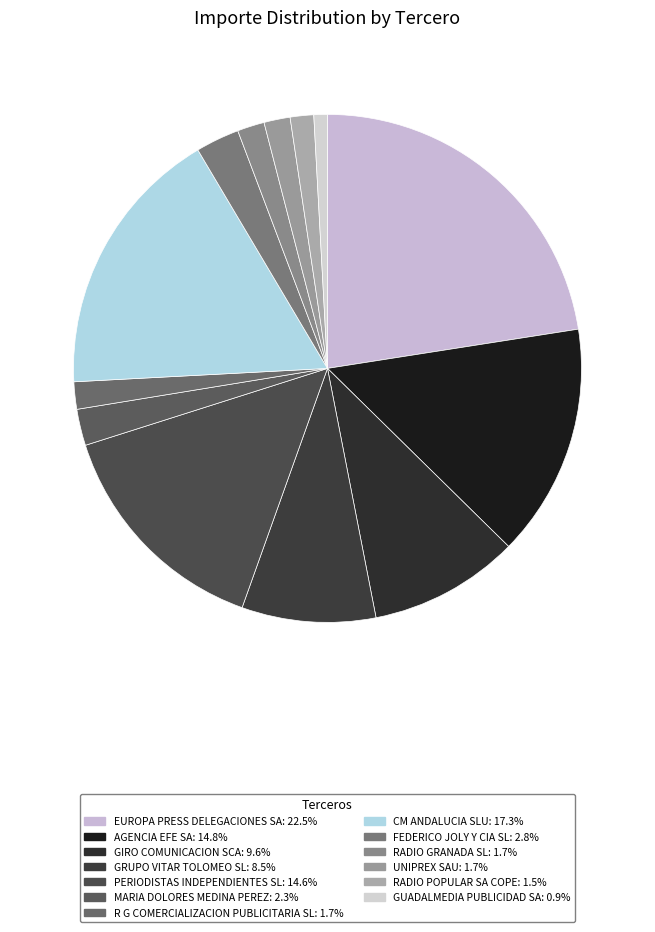

Rank the categories by value from lowest to highest.

GUADALMEDIA PUBLICIDAD SA, RADIO POPULAR SA COPE, UNIPREX SAU, RADIO GRANADA SL, R G COMERCIALIZACION PUBLICITARIA SL, MARIA DOLORES MEDINA PEREZ, FEDERICO JOLY Y CIA SL, GRUPO VITAR TOLOMEO SL, GIRO COMUNICACION SCA, PERIODISTAS INDEPENDIENTES SL, AGENCIA EFE SA, CM ANDALUCIA SLU, EUROPA PRESS DELEGACIONES SA